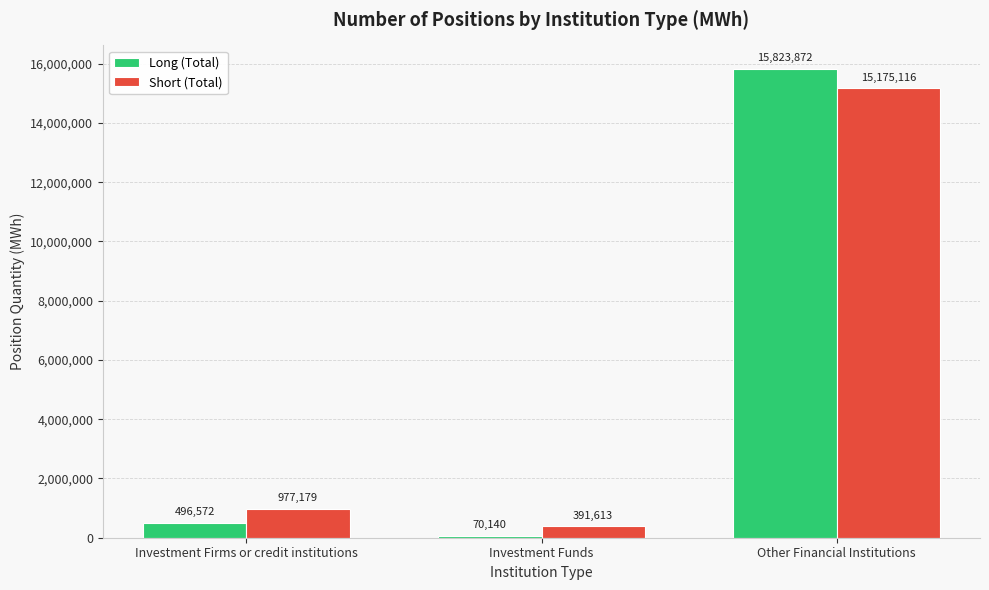

Rank the series by their maximum value, from highest to lowest.

Long (Total), Short (Total)